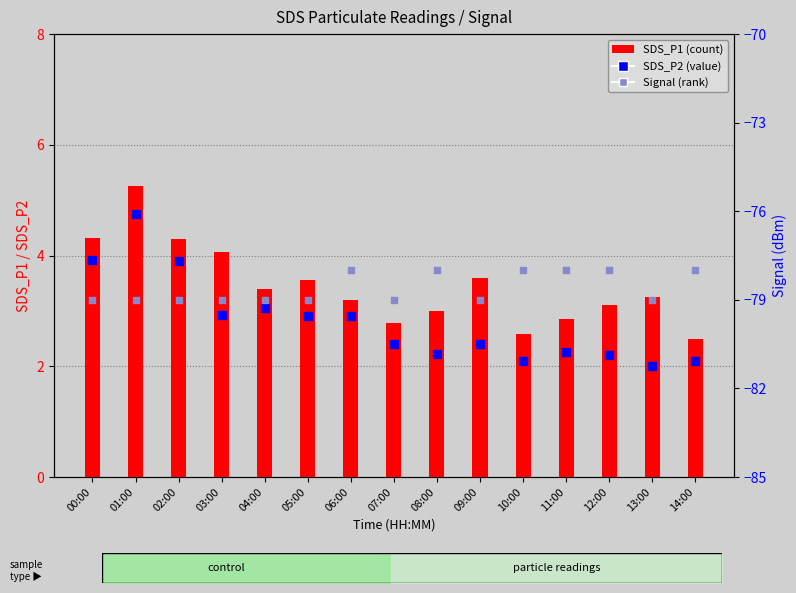

Which series has the widest spread of Y values?

SDS_P1